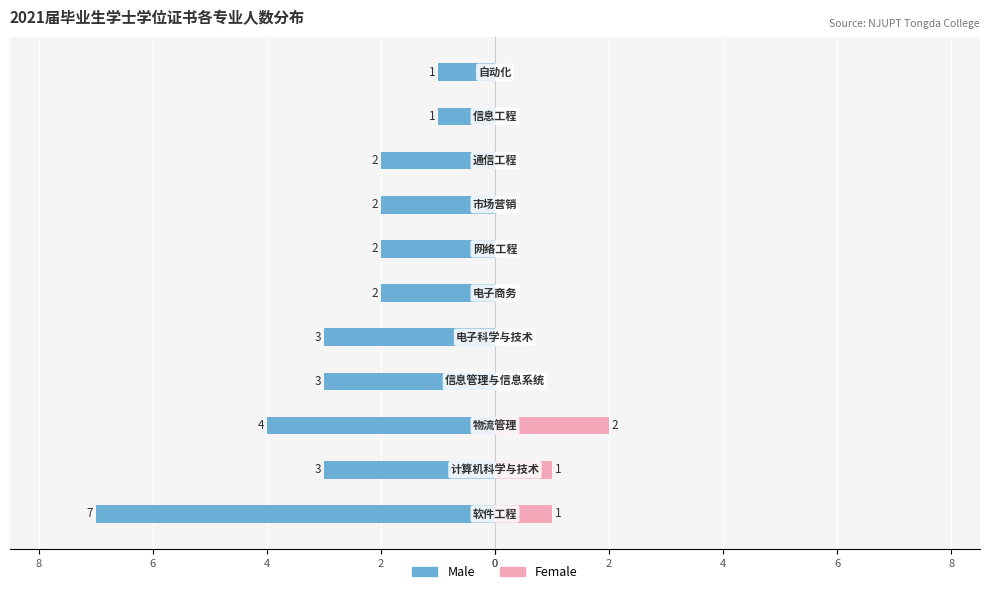

Reading right to left, list all the values displayed in this chart.

Male: -1	-1	-2	-2	-2	-2	-3	-3	-4	-3	-7
Female: 0	0	0	0	0	0	0	0	2	1	1